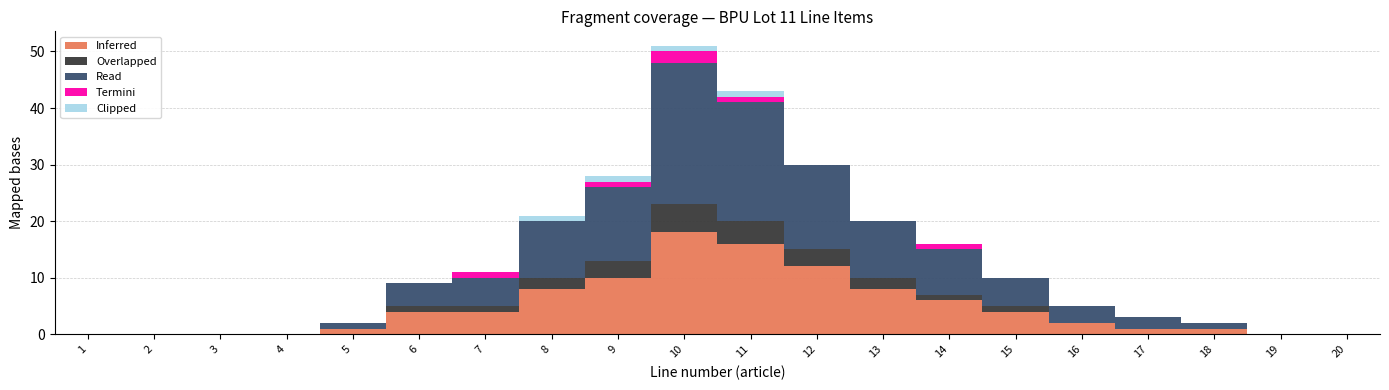

At which category is the sum across all series the highest?

10